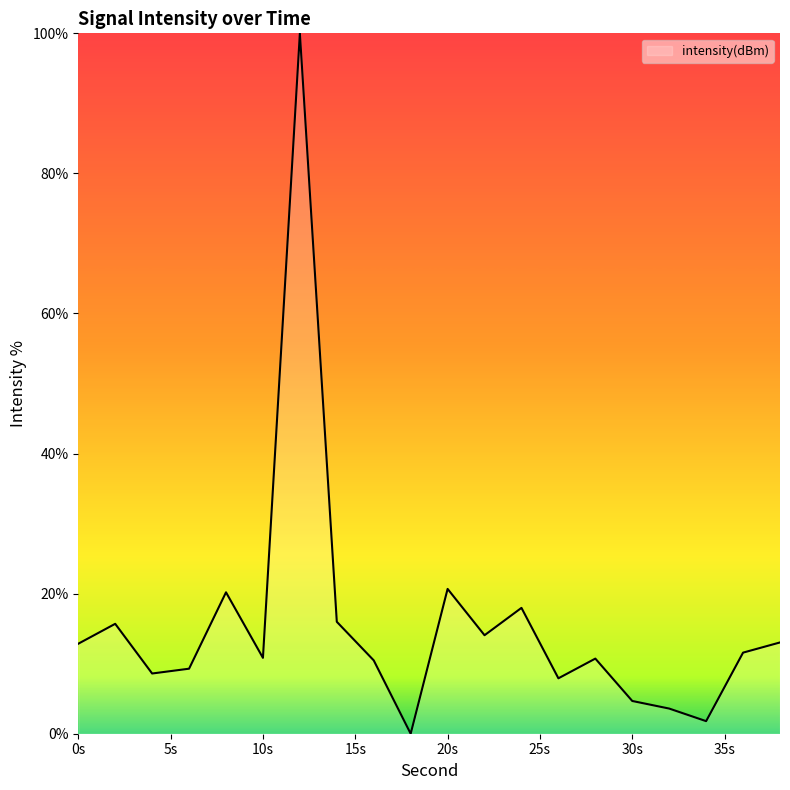

What is the difference between the maximum and minimum values?

100.0